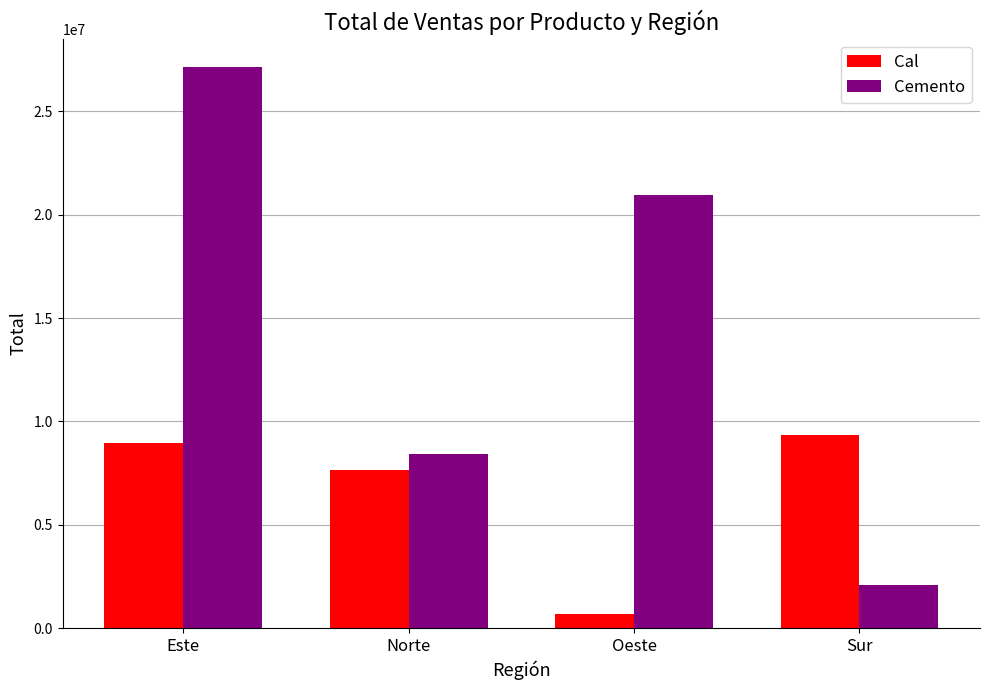

What is the maximum value for Cal?

9340349.1